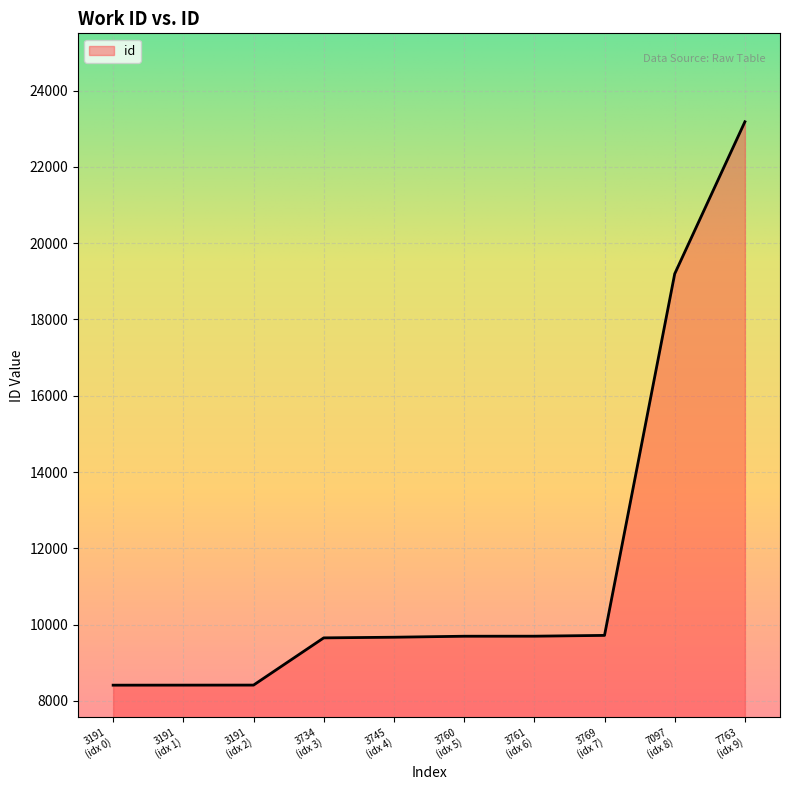

What is the maximum value shown in the chart?

23184